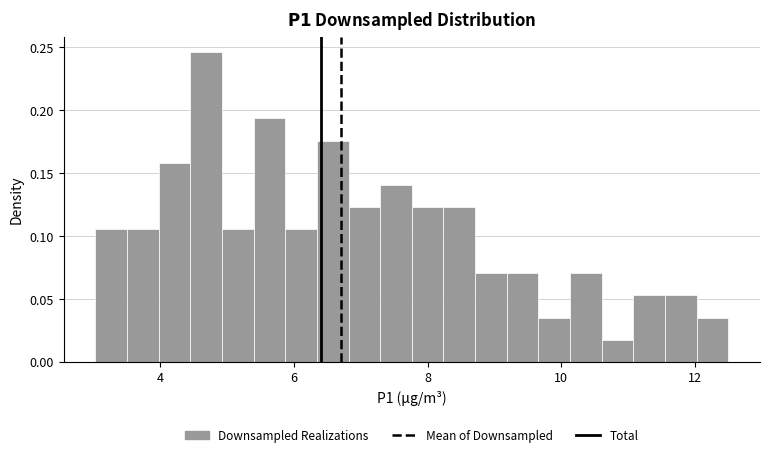

Around what value on the x-axis is the tallest bar? Give the approximate position of its centre, as read against the axis.

4.6